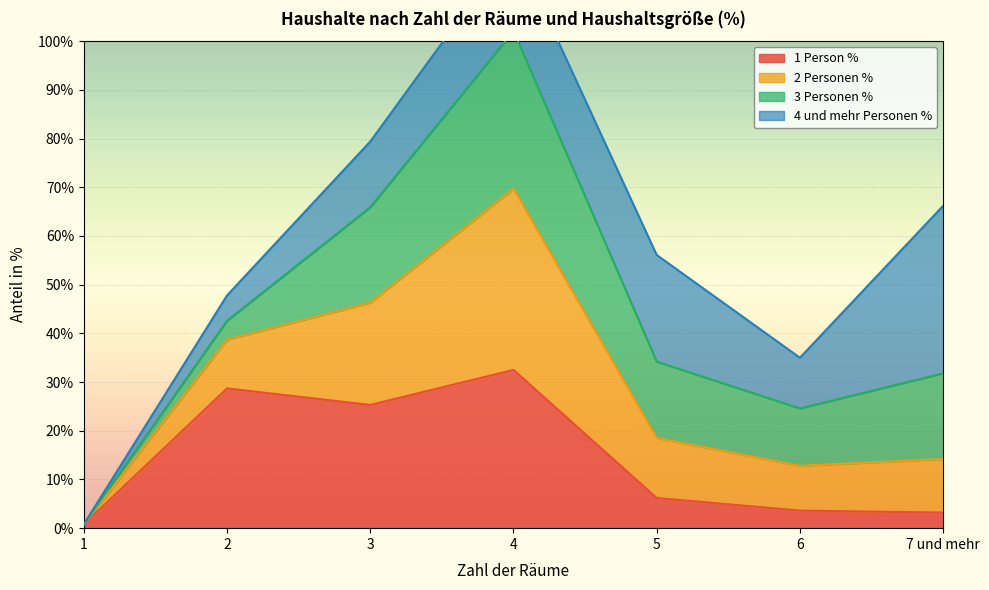

The 1 Person % series shows 36.4 at 3. True or false?

False